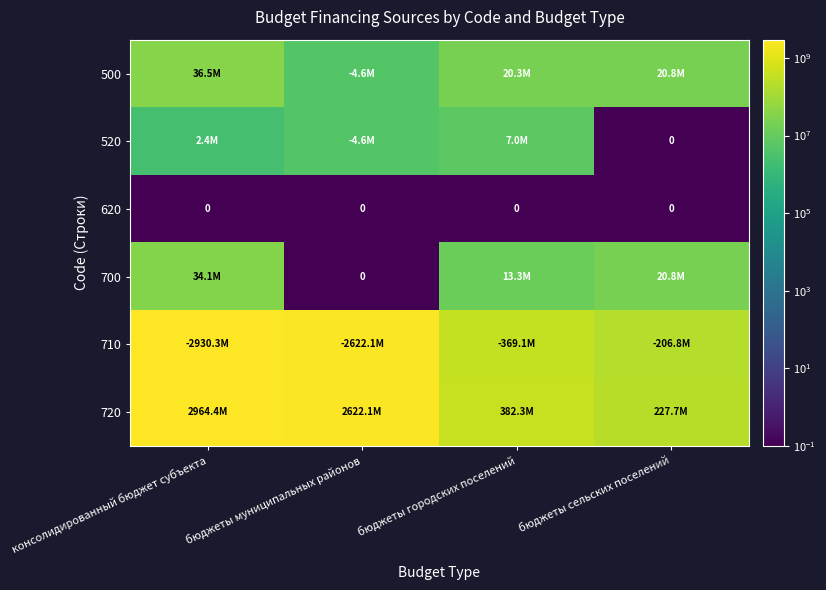

Which series has the largest total across all categories?

720